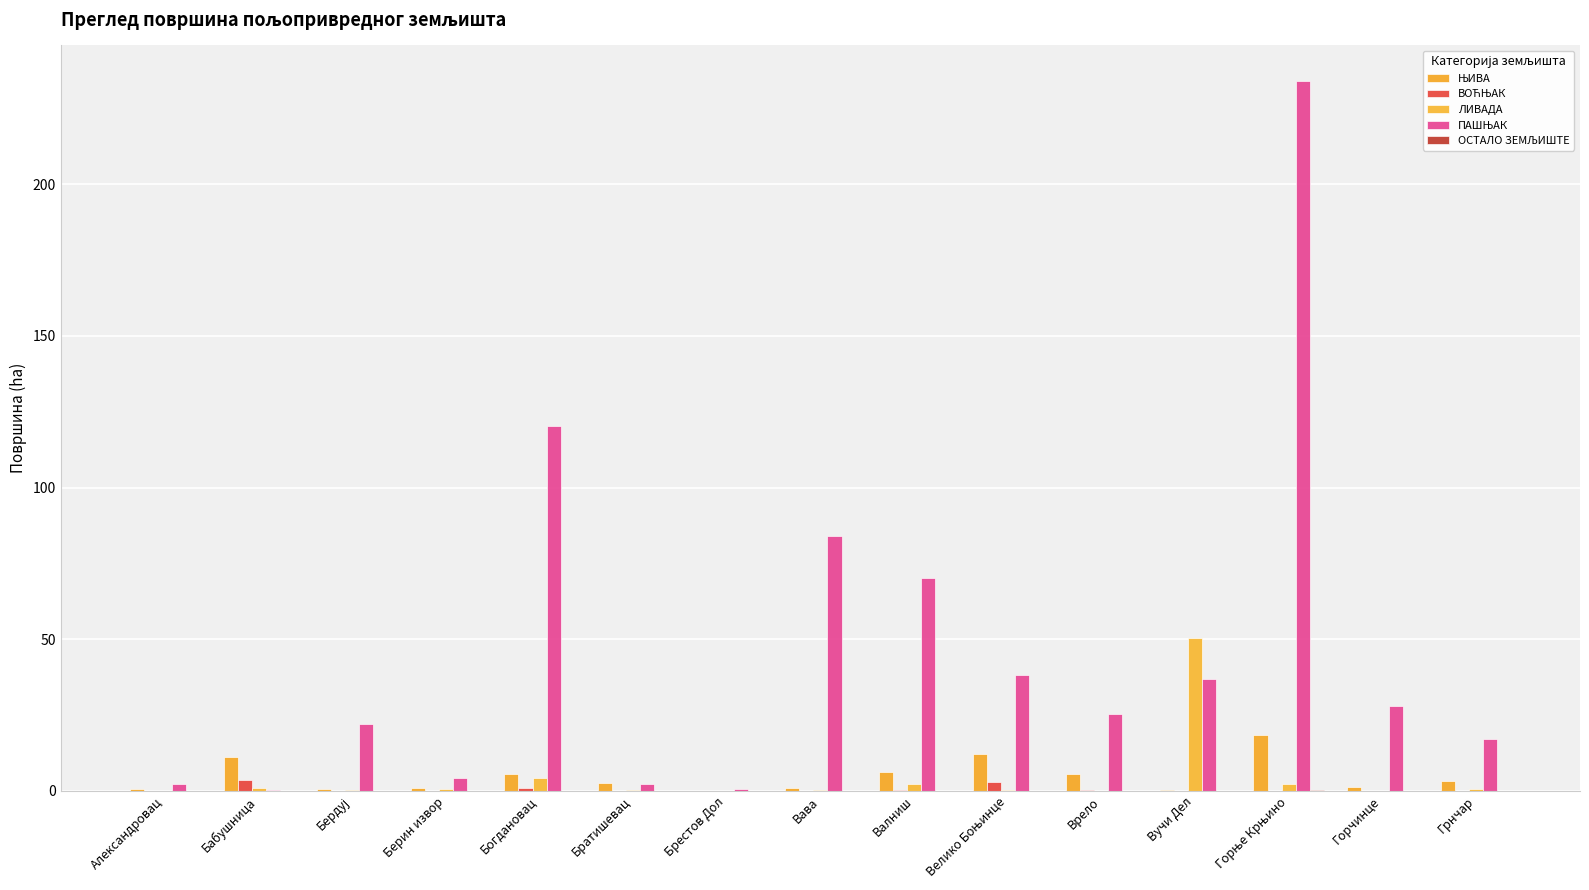

Which series has the largest total across all categories?

ПАШЊАК